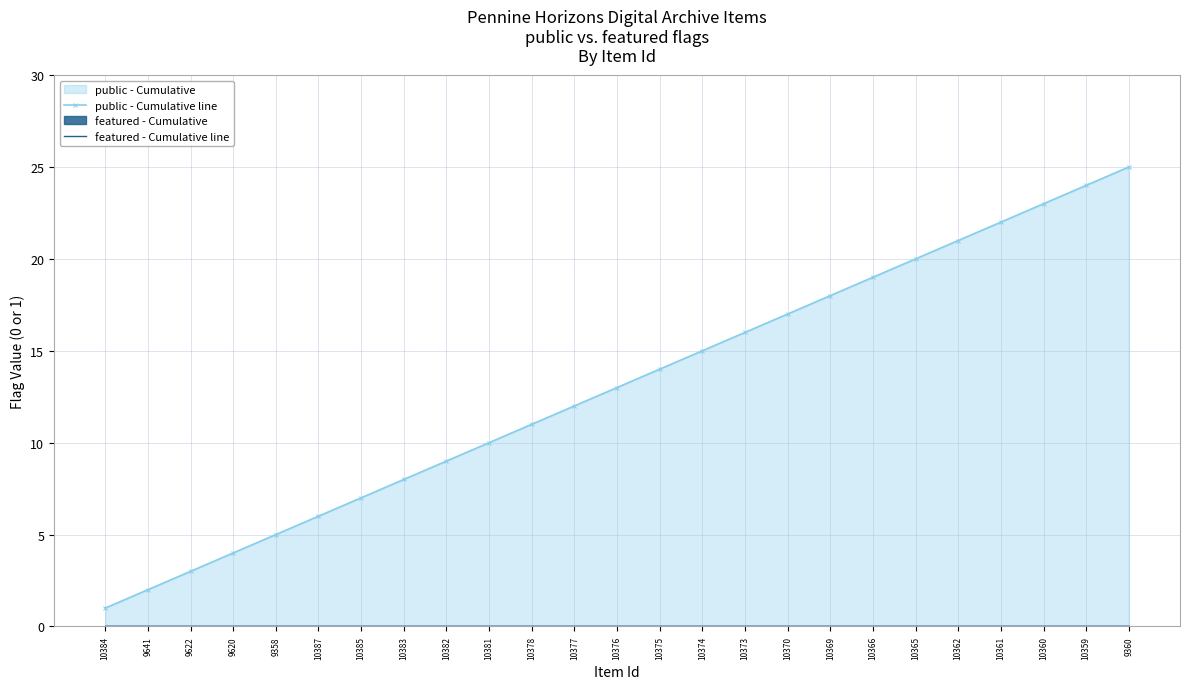

Reading left to right, transcribe all the data shown in this chart.

public - Cumulative line: 1	2	3	4	5	6	7	8	9	10	11	12	13	14	15	16	17	18	19	20	21	22	23	24	25
featured - Cumulative line: 0	0	0	0	0	0	0	0	0	0	0	0	0	0	0	0	0	0	0	0	0	0	0	0	0